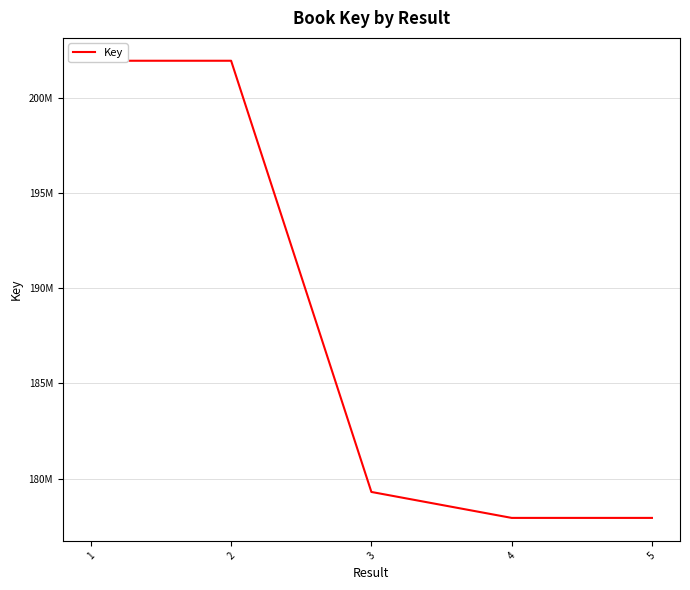

Does the chart display data point markers on the line(s)?

No